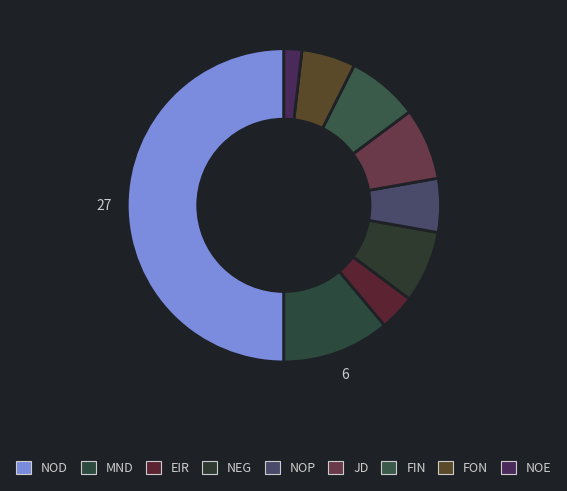

Is NOE the majority of the pie?

No